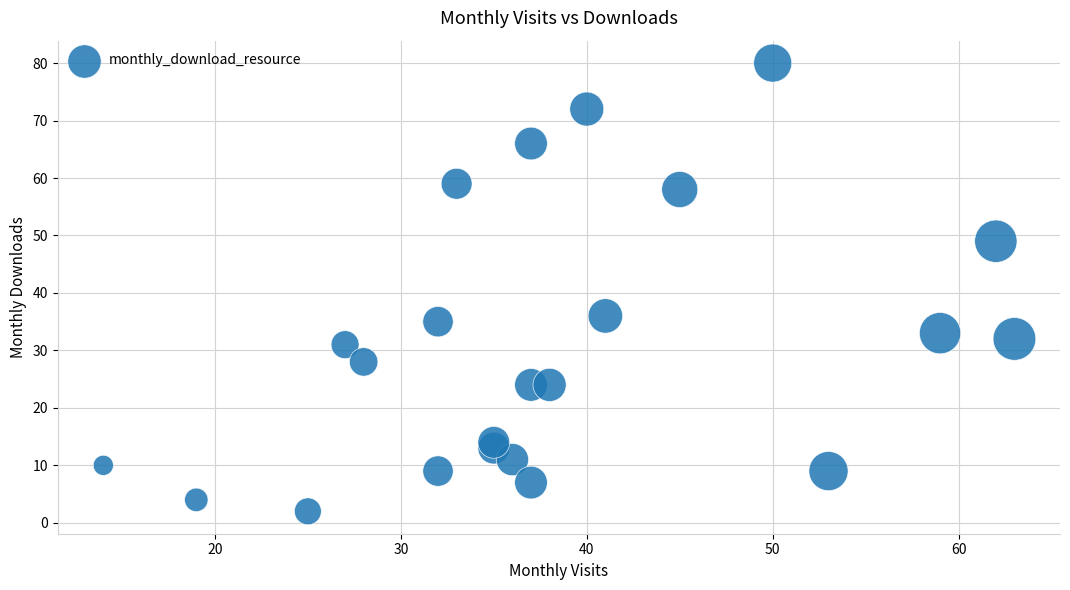

What Y value in the scatter plot is closest to 41?

36